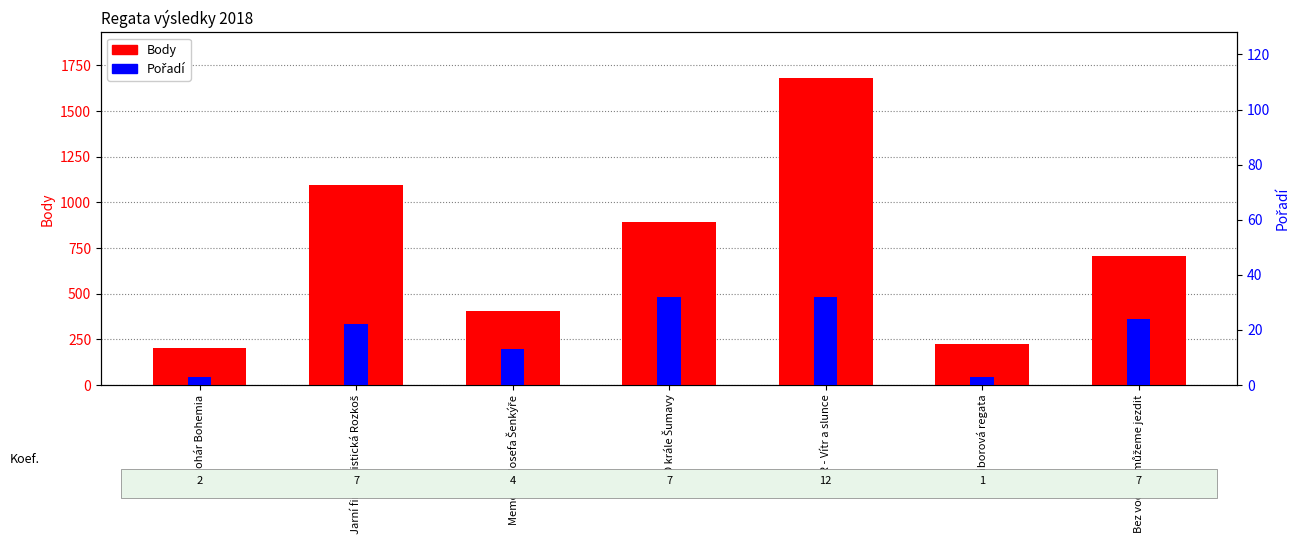

Between MMČR - Vítr a slunce and Táborová regata, which series saw the biggest shift?

Body